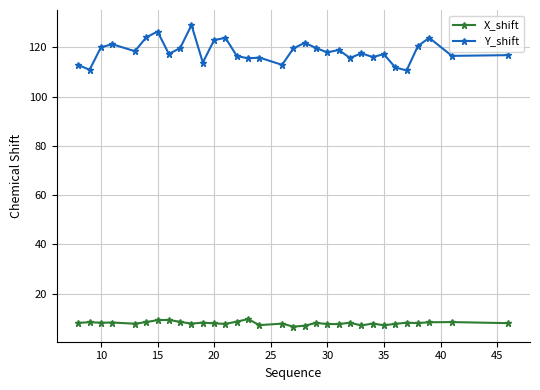

What is the value of the Y_shift point at the 15th from the left?

115.5